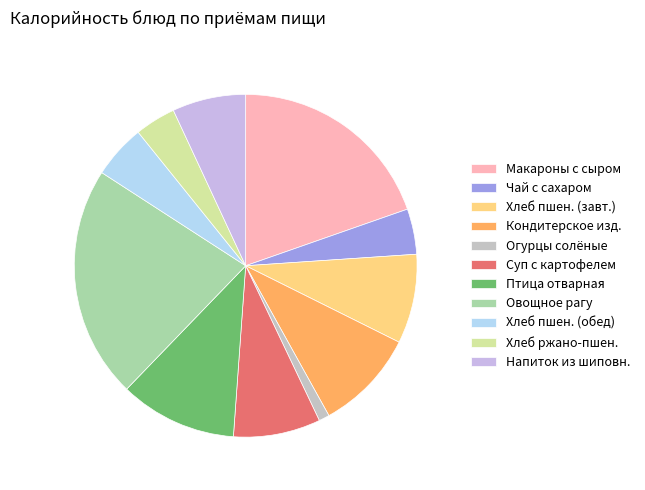

What is the smallest slice in the pie chart?

Огурцы солёные